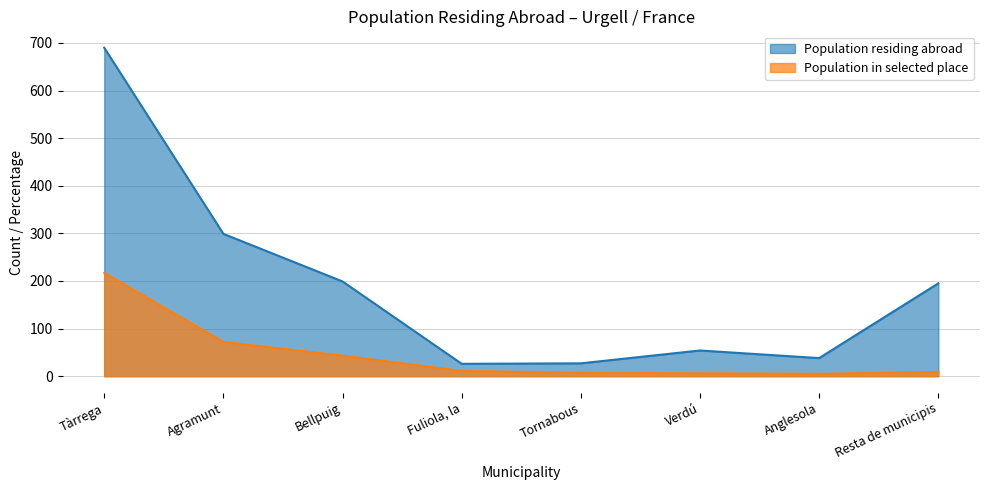

True or false: Population residing abroad and Population in selected place intersect in this chart.

False